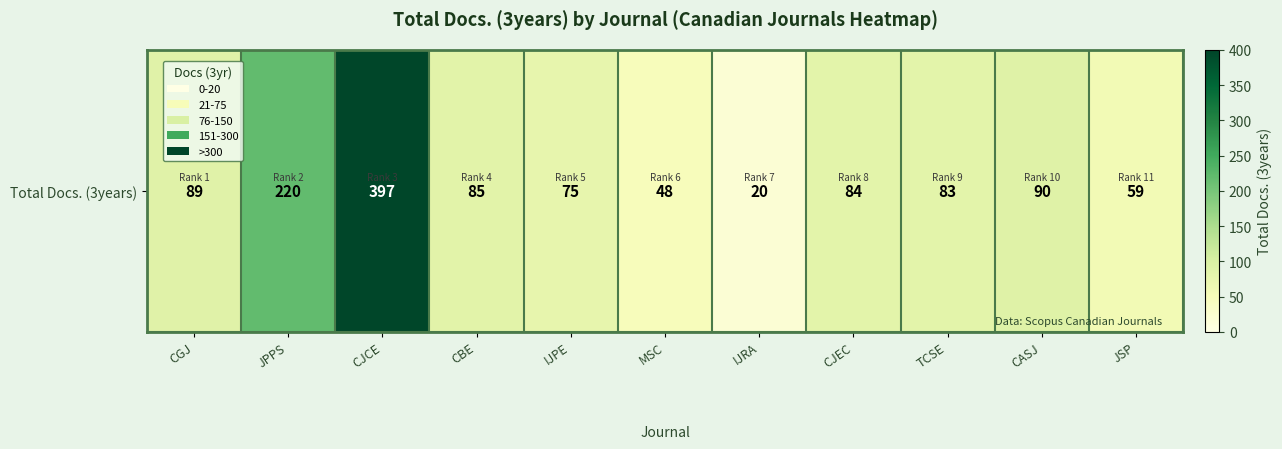

Which label corresponds to the smallest value in the chart?

IJRA